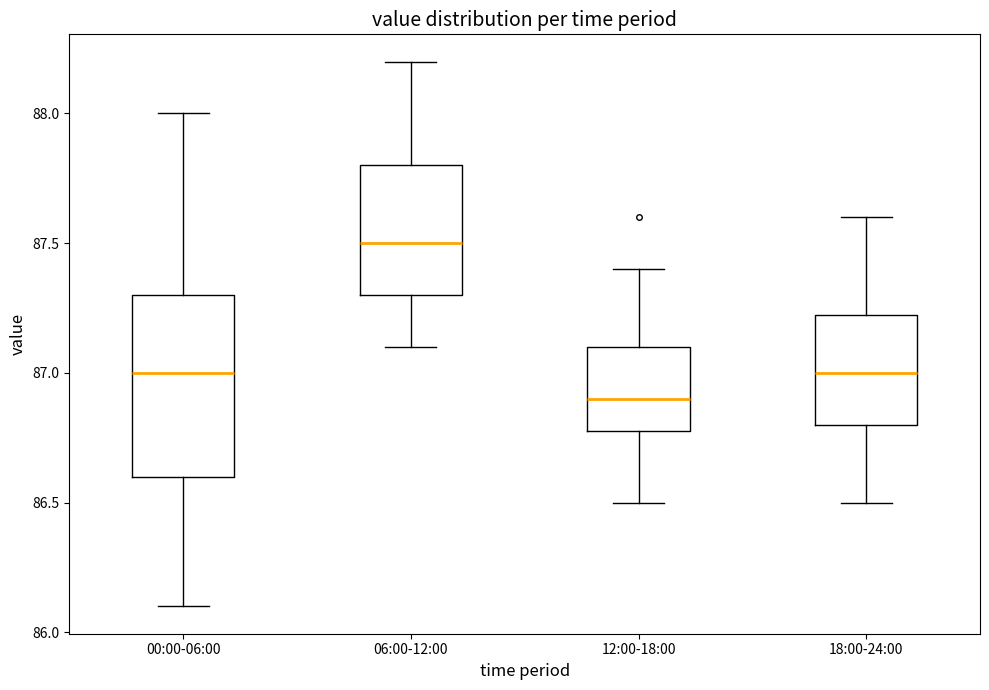

Which box is the tallest, from its lower edge to its upper edge?

00:00-06:00